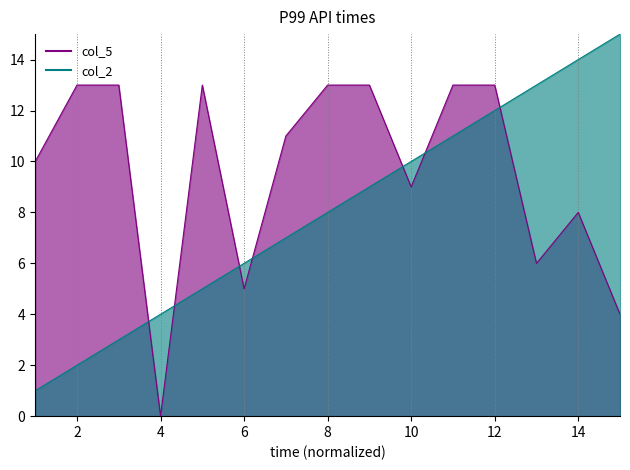

Read the col_2 value at 13.

13